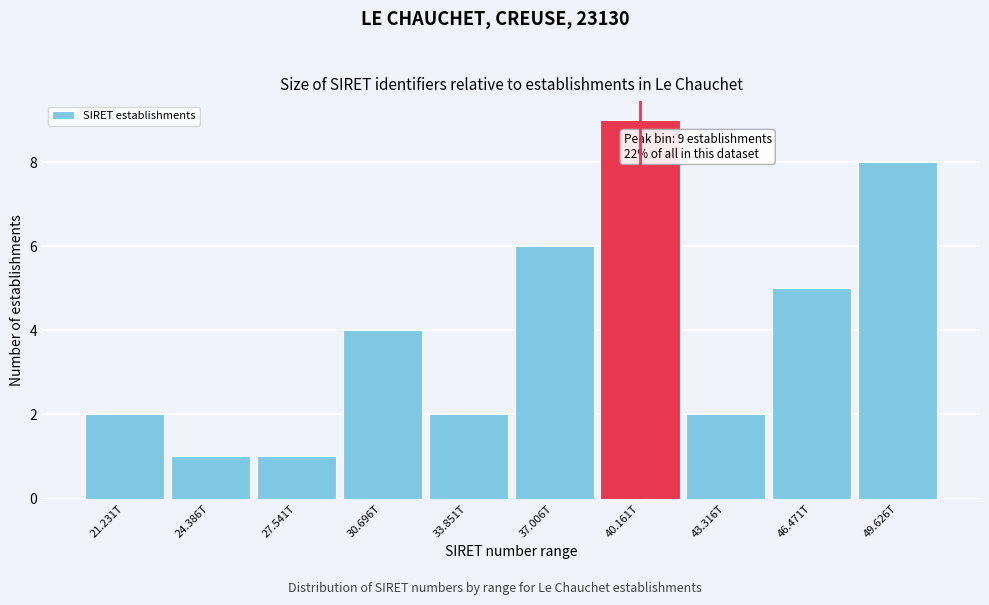

Reading left to right, extract all data points from this chart.

2	1	1	4	2	6	9	2	5	8